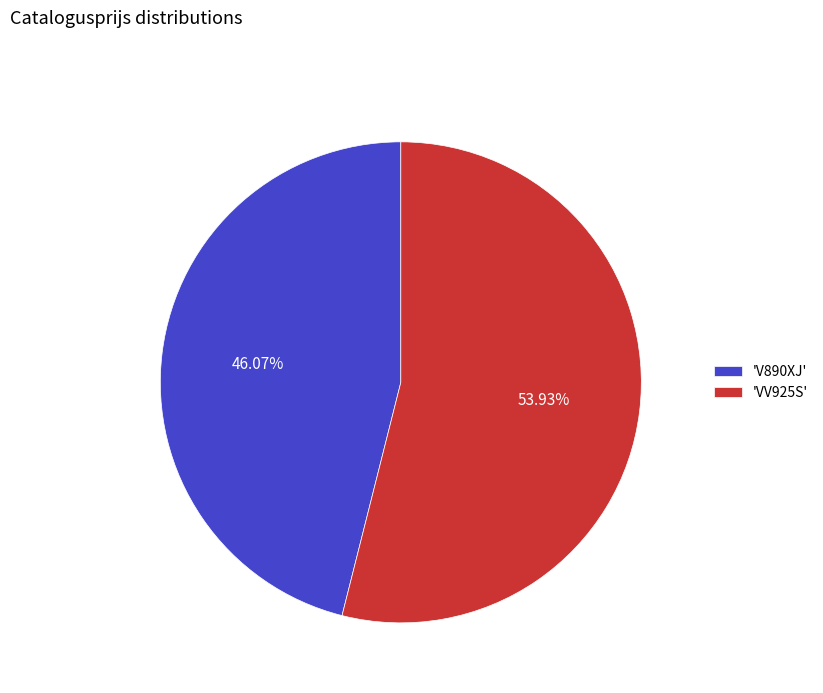

Between 'VV925S' and 'V890XJ', which is larger?

'VV925S'